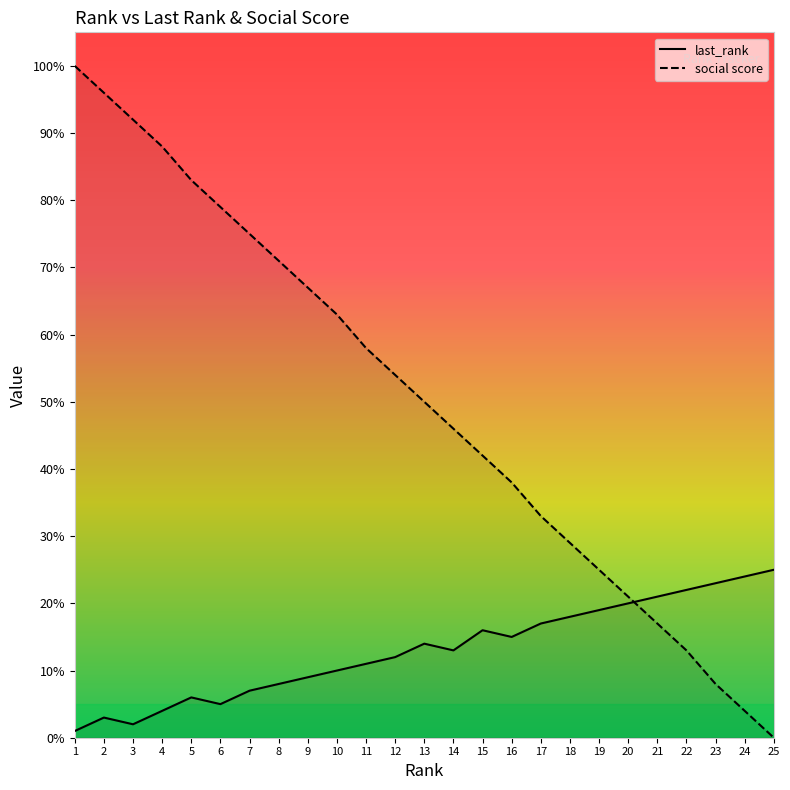

Where is social score nearest to the value 50?

13